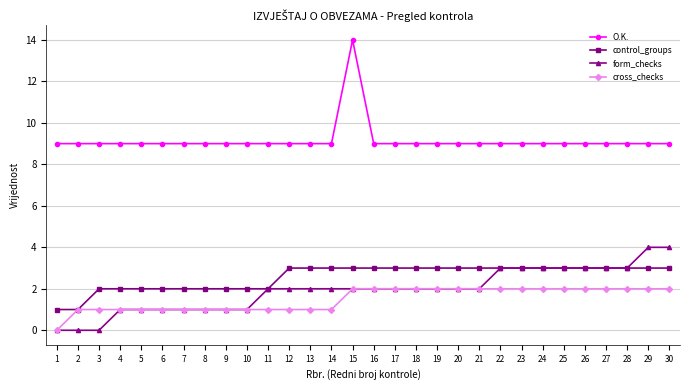

The value of form_checks at 1 is -2. True or false?

False